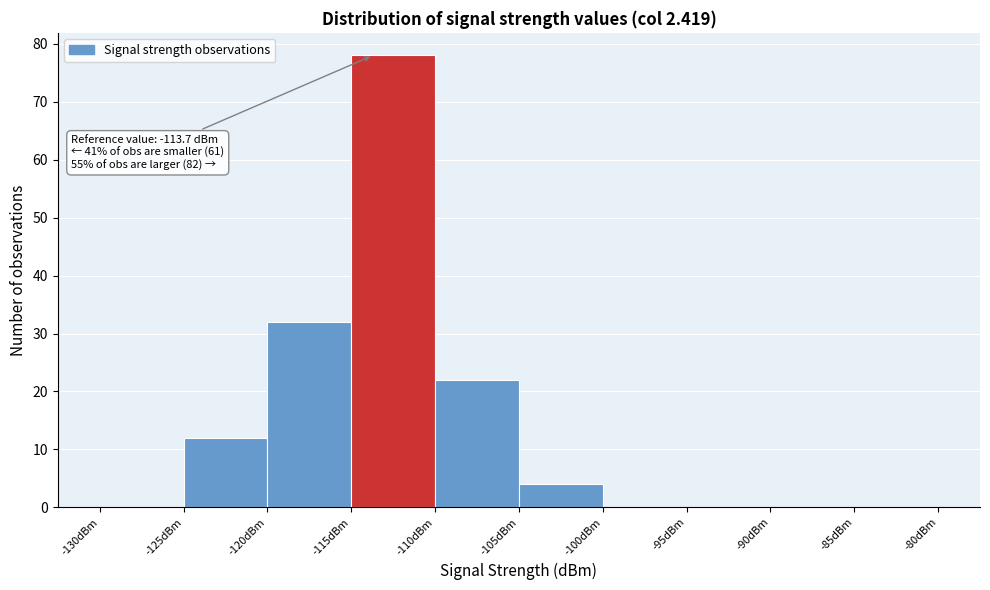

Which range on the x-axis has the tallest bar?

-115 to -110